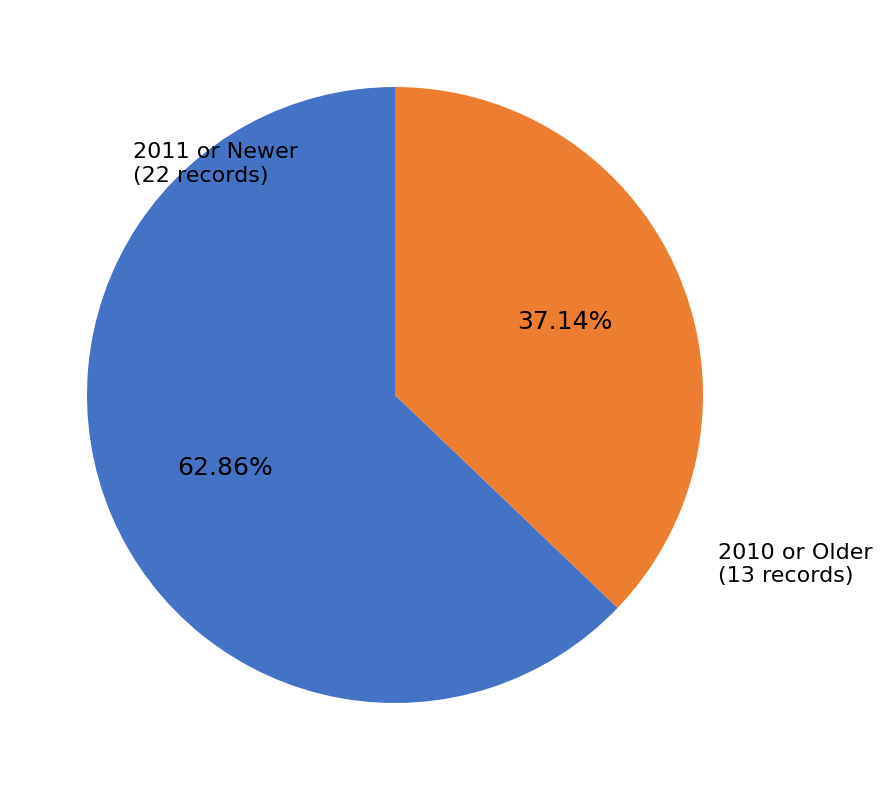

To the nearest percent, what portion does 2010 or Older represent?

37%